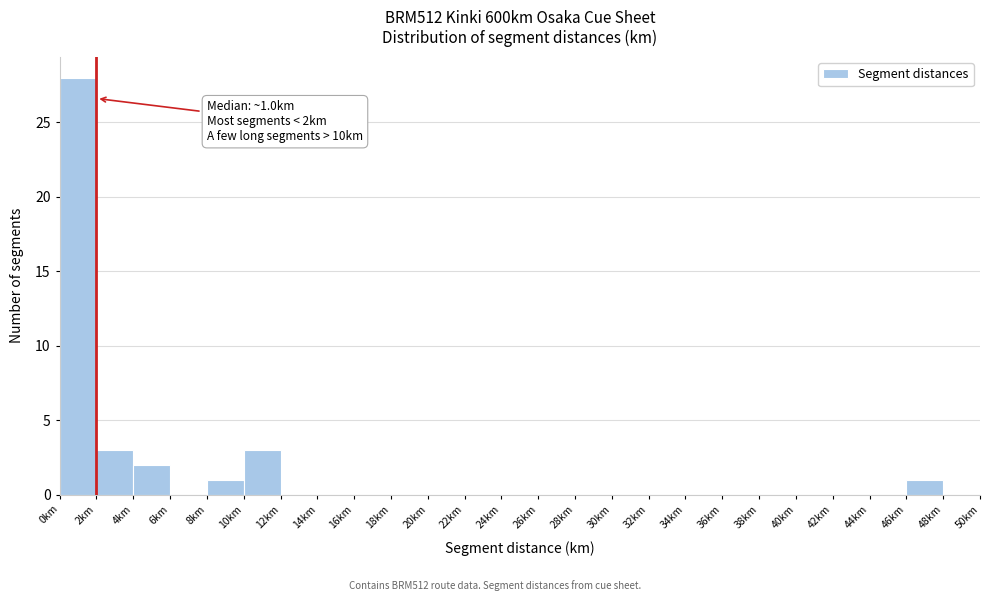

Over which range of the x-axis is the bar tallest?

0 to 2